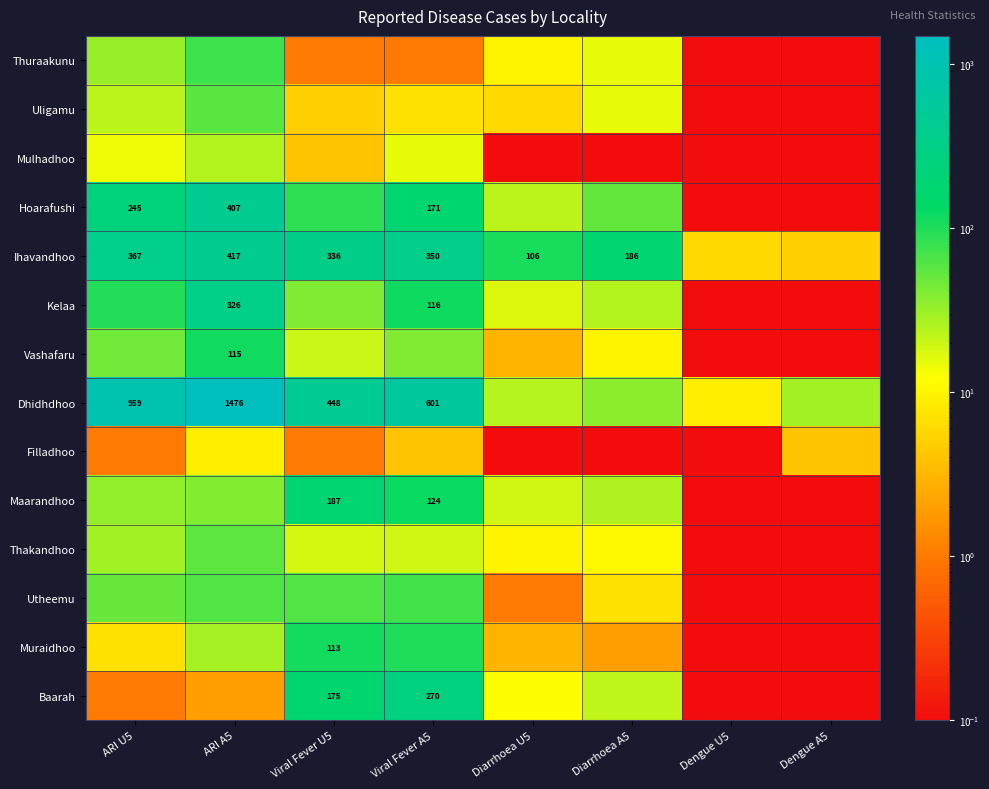

The value of Kelaa at ARI A5 is 326.0. True or false?

True